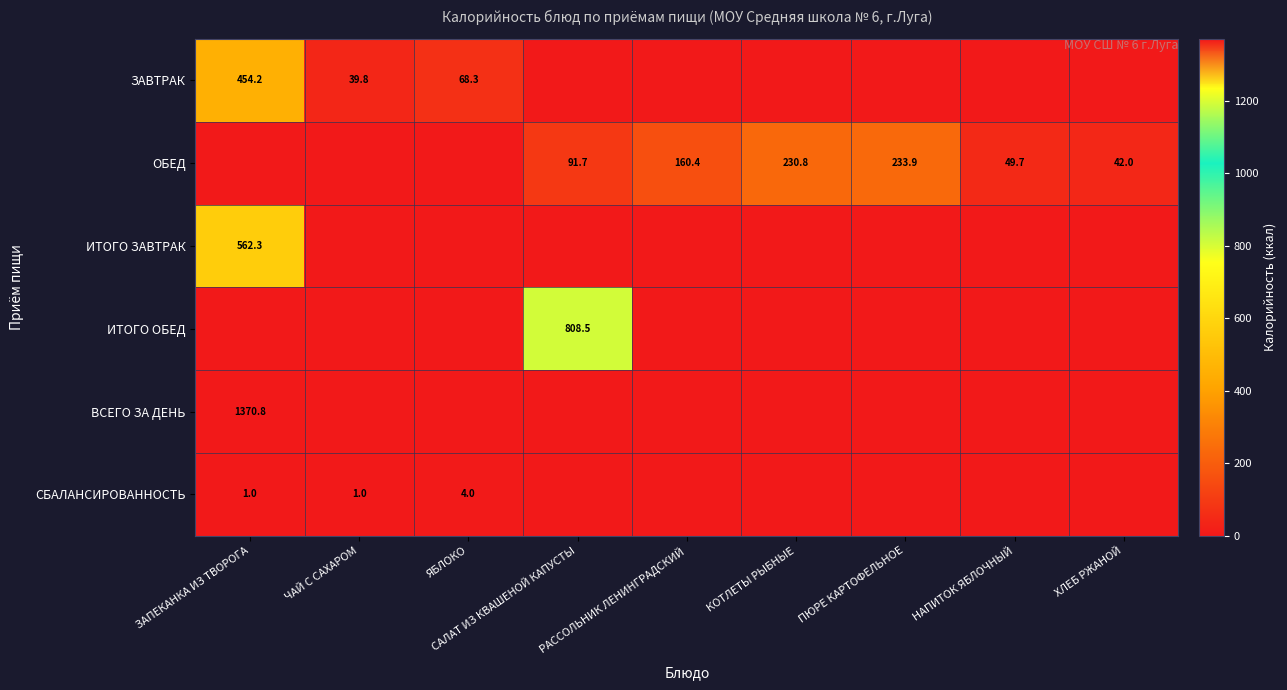

True or false: ИТОГО ЗАВТРАК has a value of 170.0 at ЗАПЕКАНКА ИЗ ТВОРОГА.

False